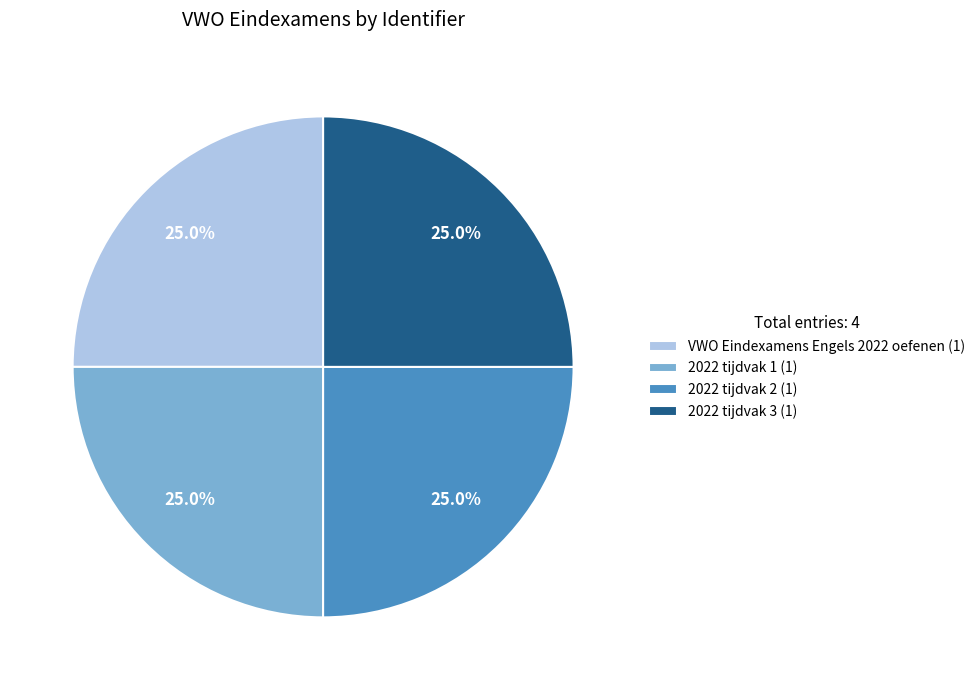

To the nearest percent, what is the difference between the 2022 tijdvak 3 and 2022 tijdvak 2 slice percentages?

0%